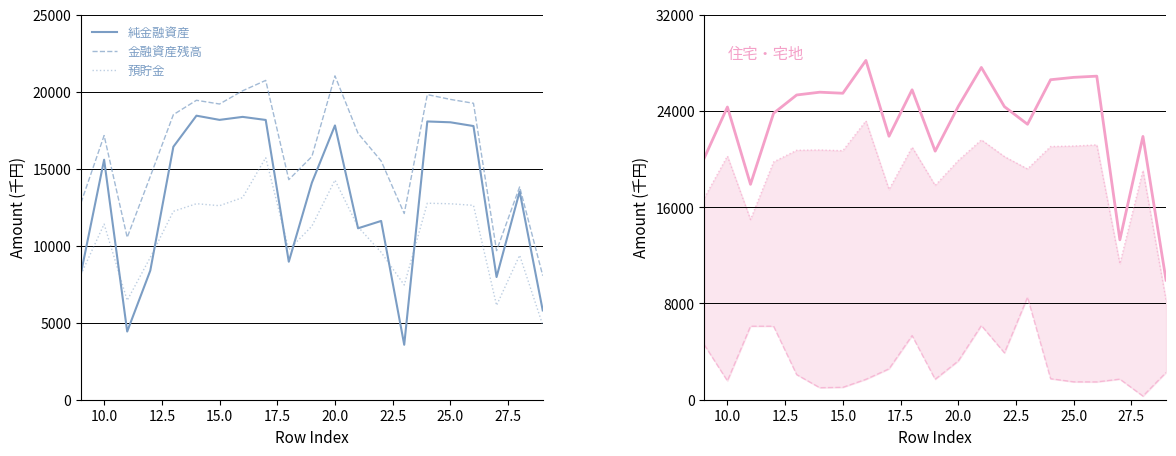

Does the chart display data point markers on the line(s)?

No